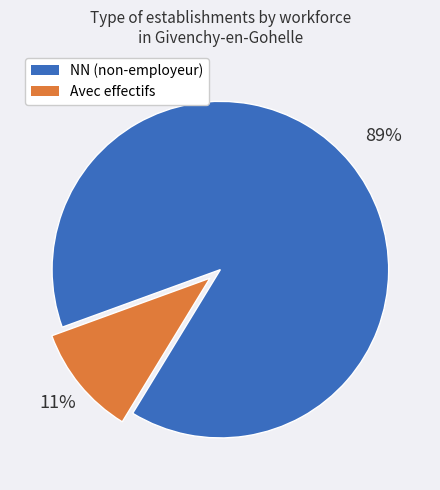

Is there any slice that represents more than half of the pie?

Yes